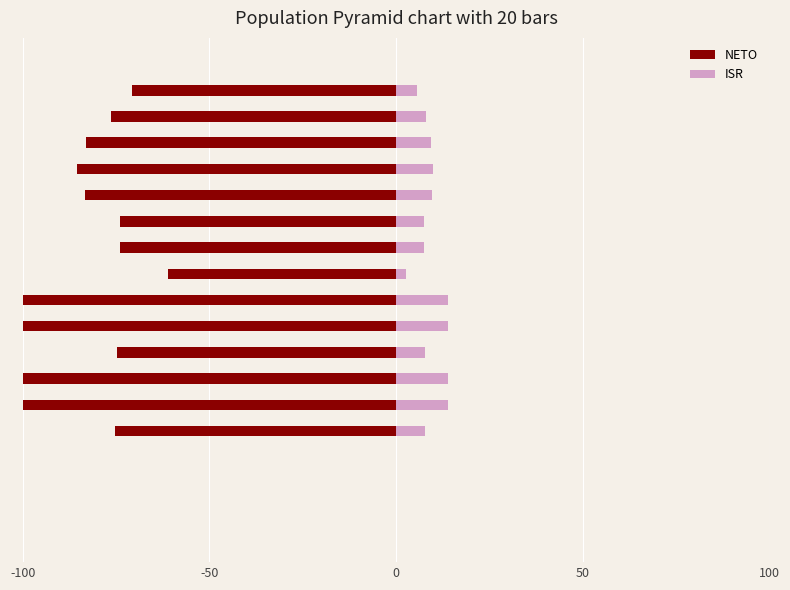

Is the value of ISR at 8 greater than the value of NETO at 50?

Yes